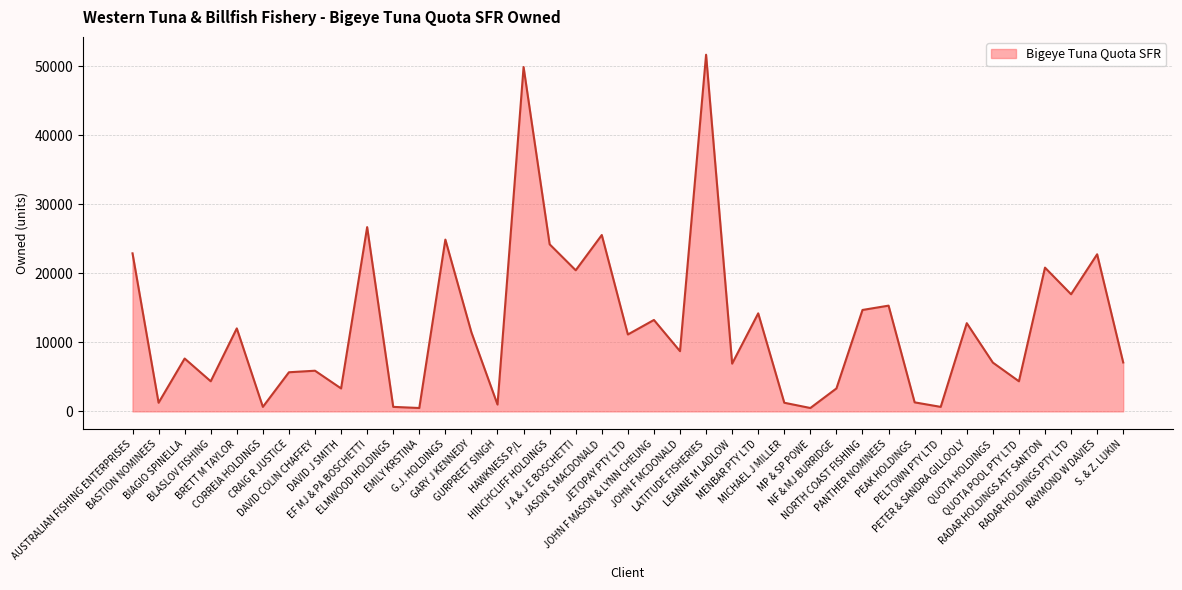

What is the maximum value shown in the chart?

51700